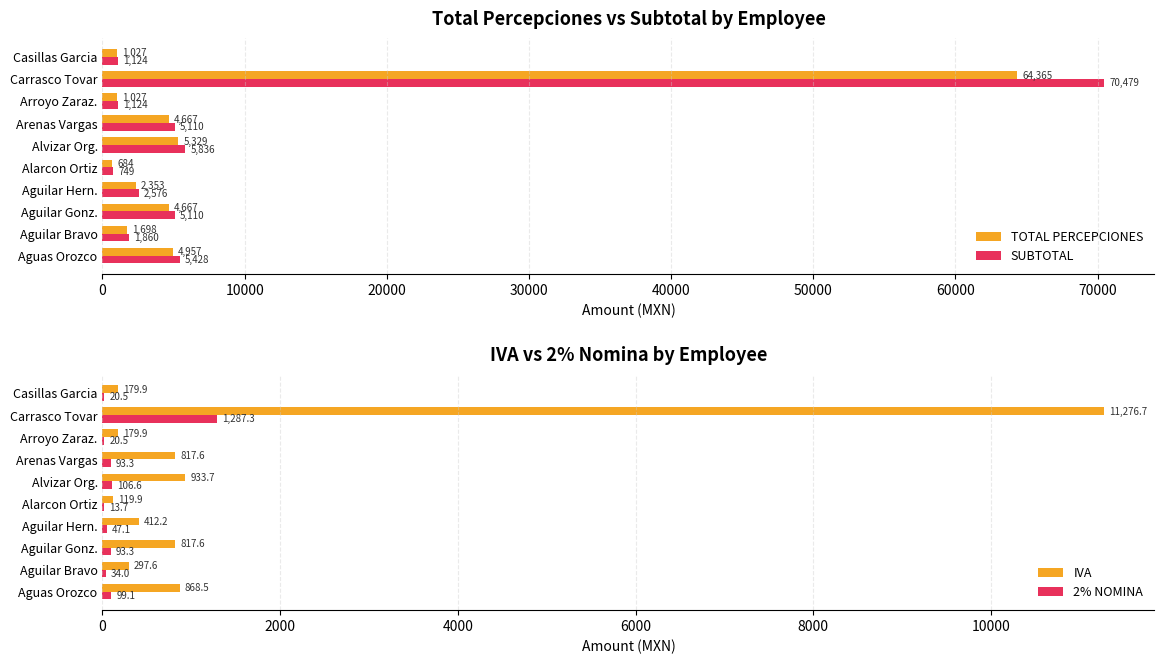

Is the value of TOTAL PERCEPCIONES at Aguas Orozco greater than the value of SUBTOTAL at Aguilar Gonz.?

No